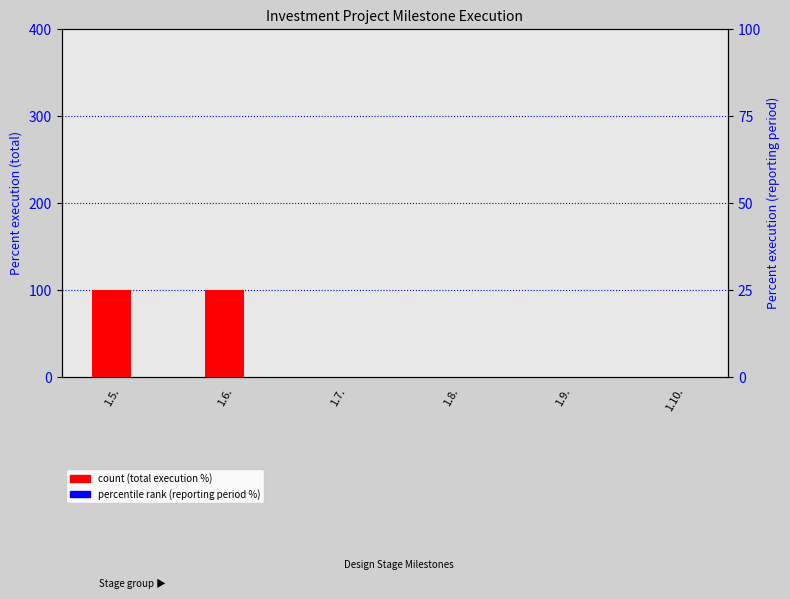

How many values in Percent execution (total) are above zero?

2